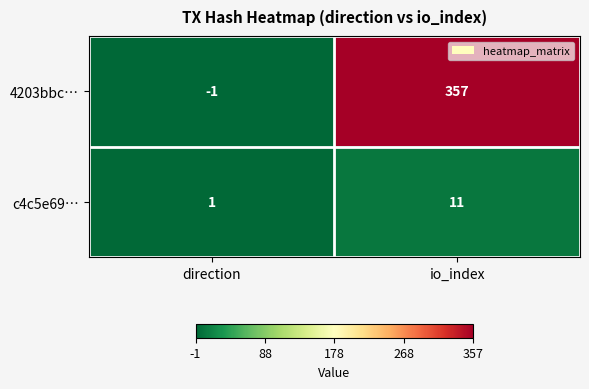

Reading right to left, what are all the values shown in this chart?

4203bbc…: 357	-1
c4c5e69…: 11	1